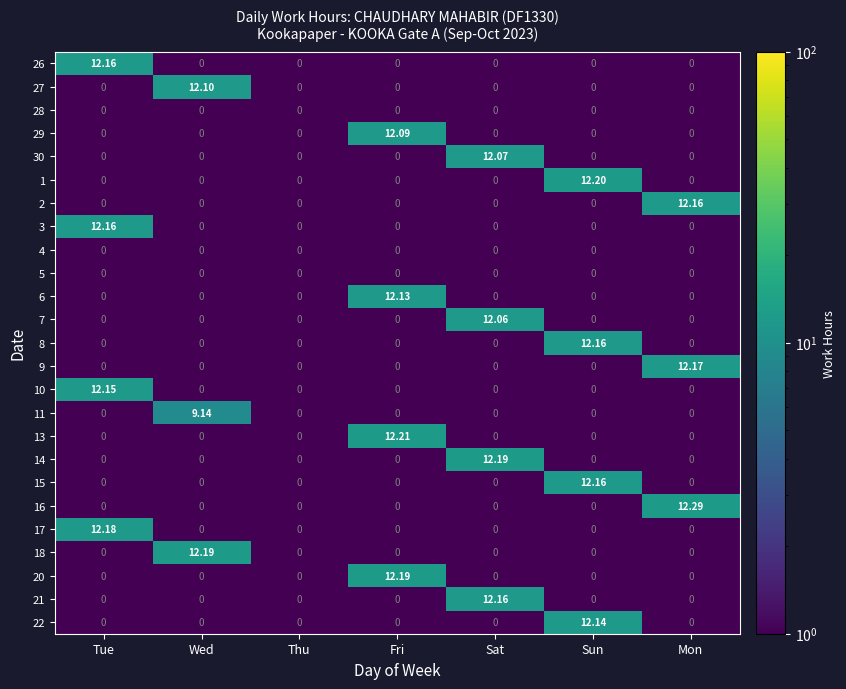

At which category does the chart reach its peak across all series?

Mon